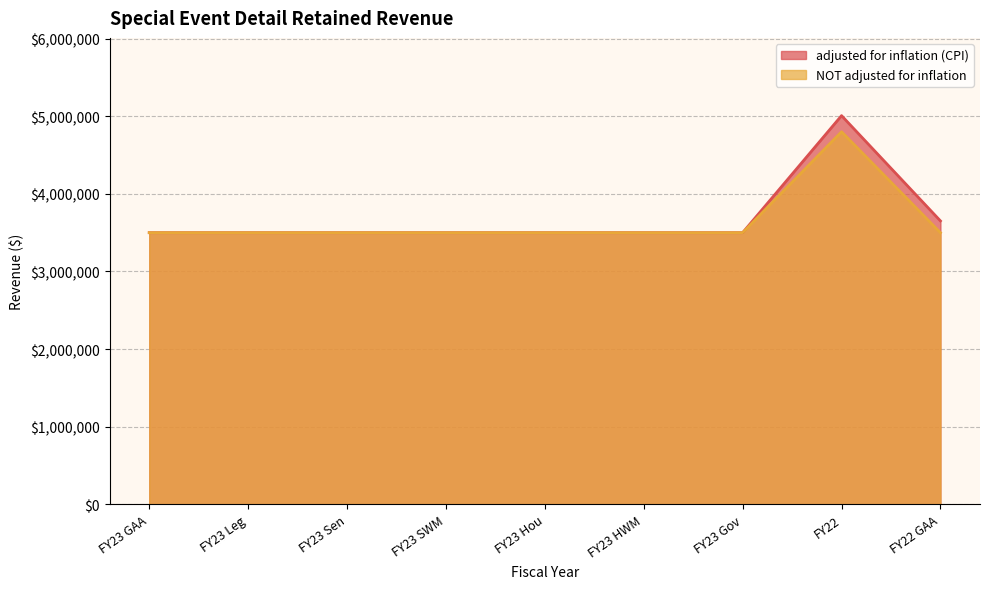

At which category is the sum across all series the highest?

FY22